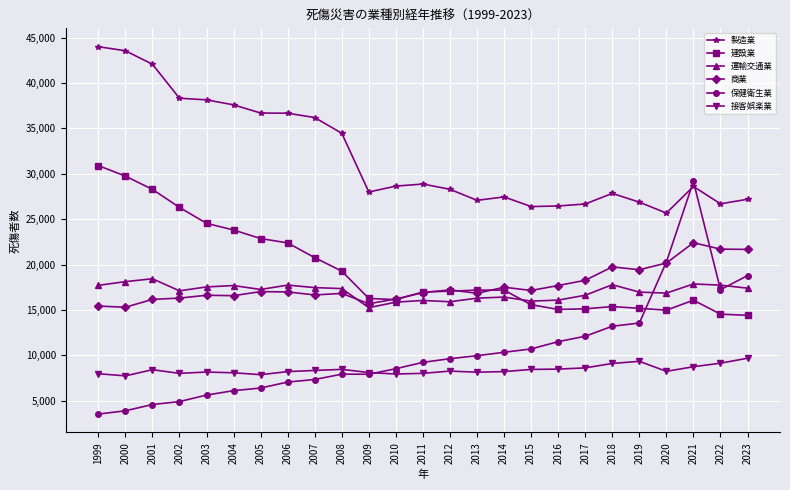

Where do 製造業 and 保健衛生業 first cross each other?

2020 and 2021